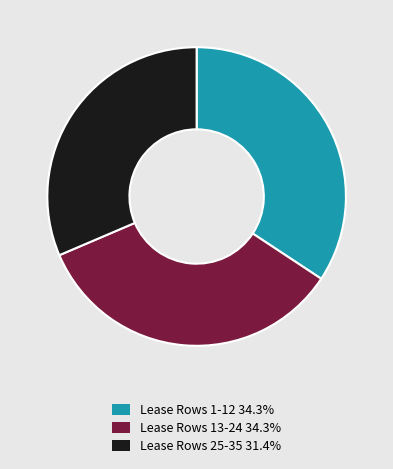

What is the ratio of the value at Lease Rows 1-12 34.3% to the value at Lease Rows 13-24 34.3%?

1.0